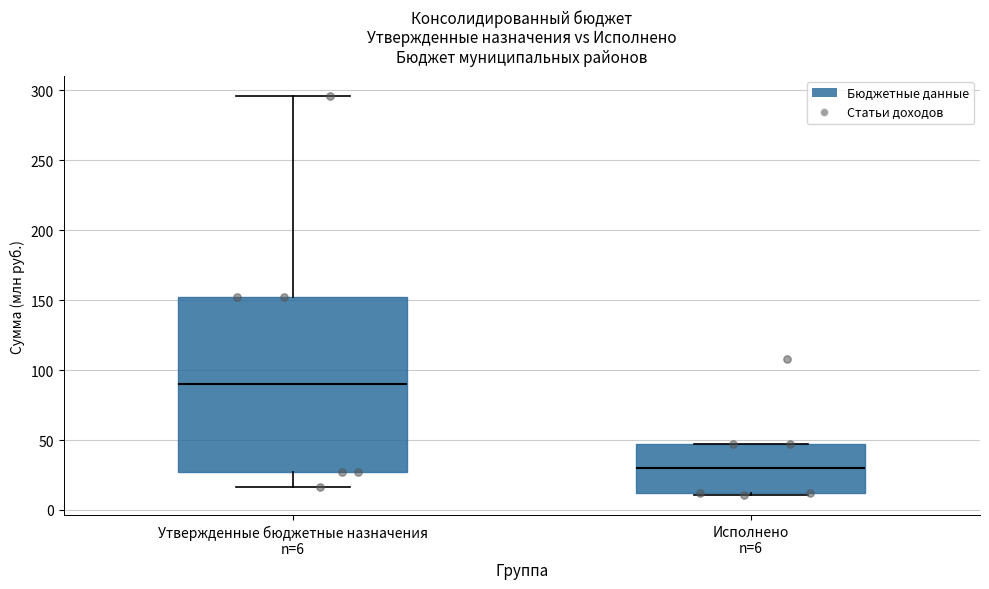

Reading left to right, read every box against the y-axis: the position of its median line, the range the box covers, and the ends of its whiskers. The values are not printed on the chart, so give them approximately, as read against the axis.

Утвержденные бюджетные назначения n=6: median 90, box 25 to 155, whiskers 15 to 295
Исполнено n=6: median 30, box 10 to 45, whiskers 10 (just below the box's lower edge) to 45